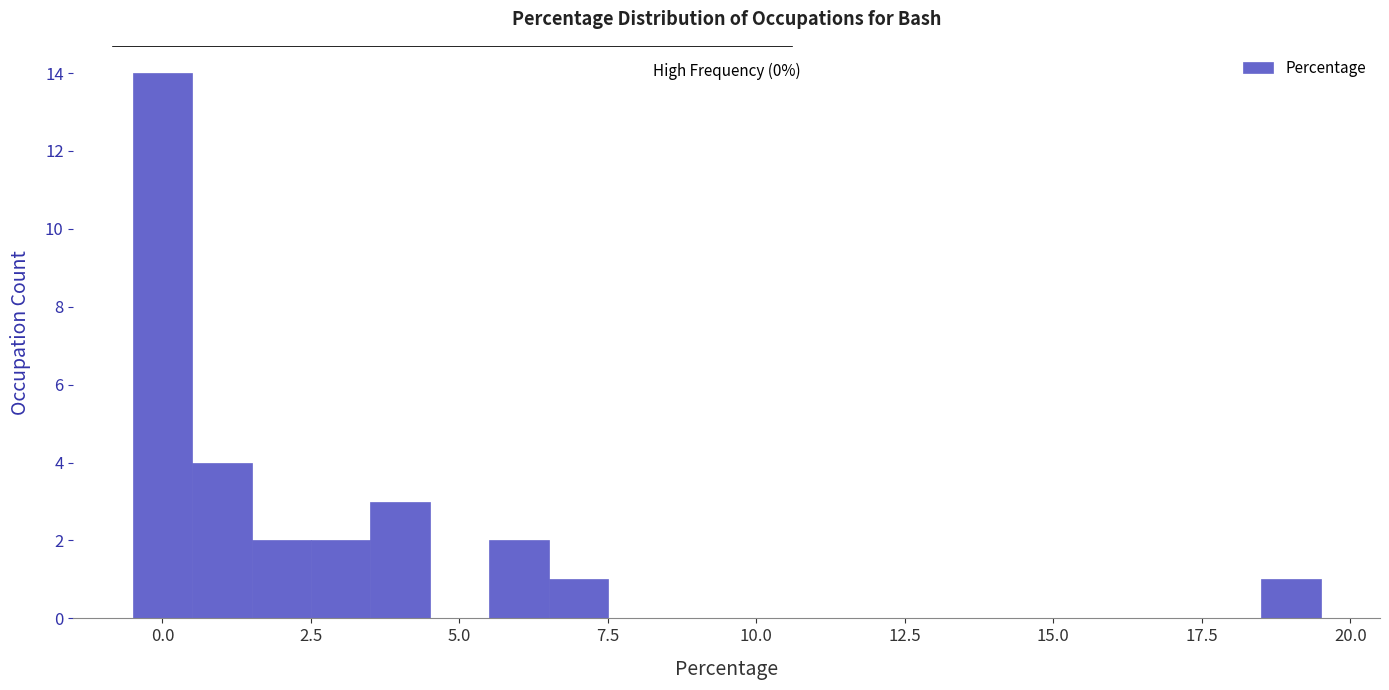

Read against the x-axis, roughly where is the centre of the tallest bar?

0.0